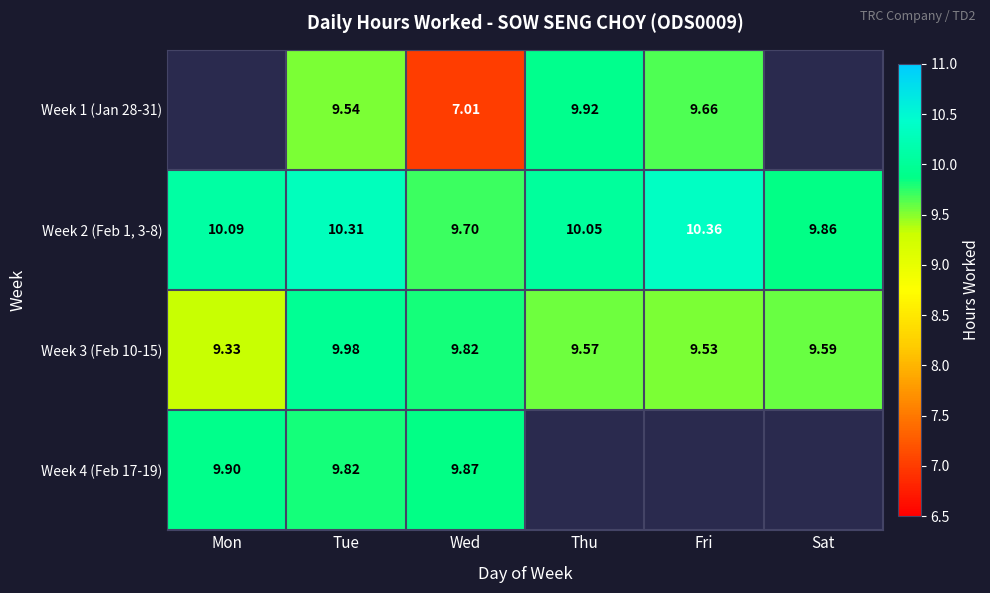

Count the number of data series in this chart.

4